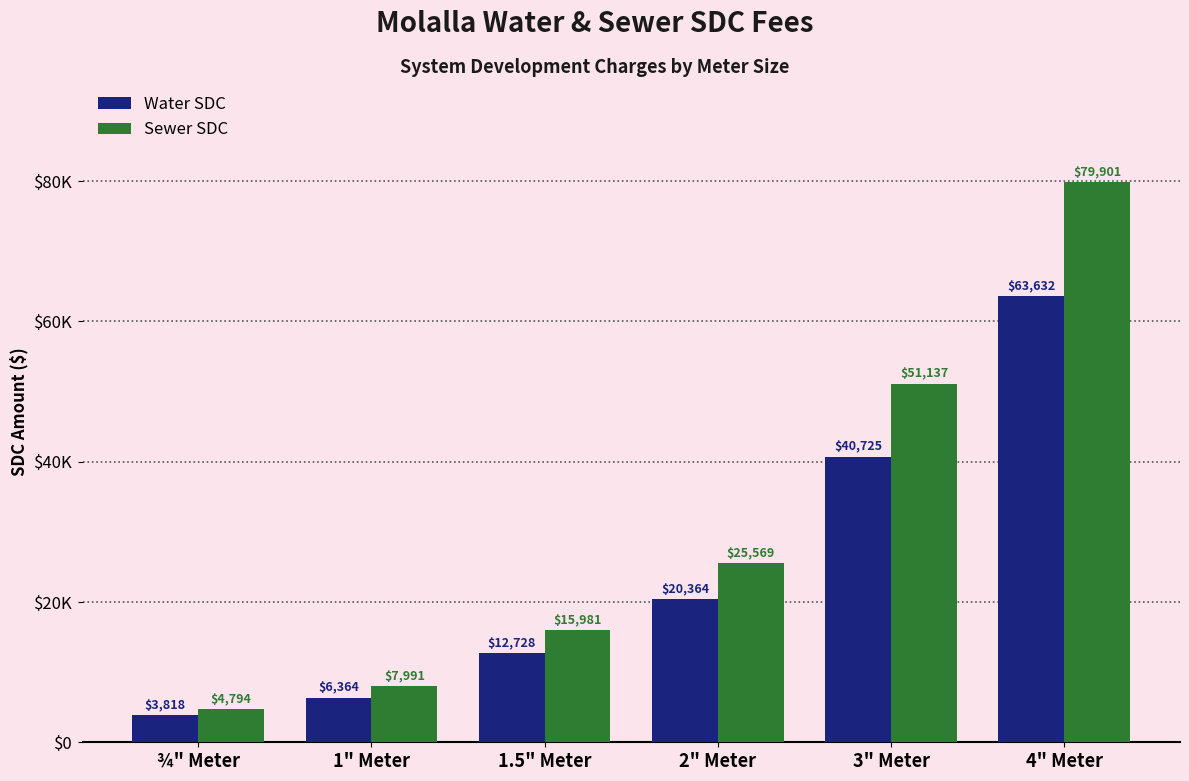

Are the bars grouped side by side (vs. stacked)?

Yes